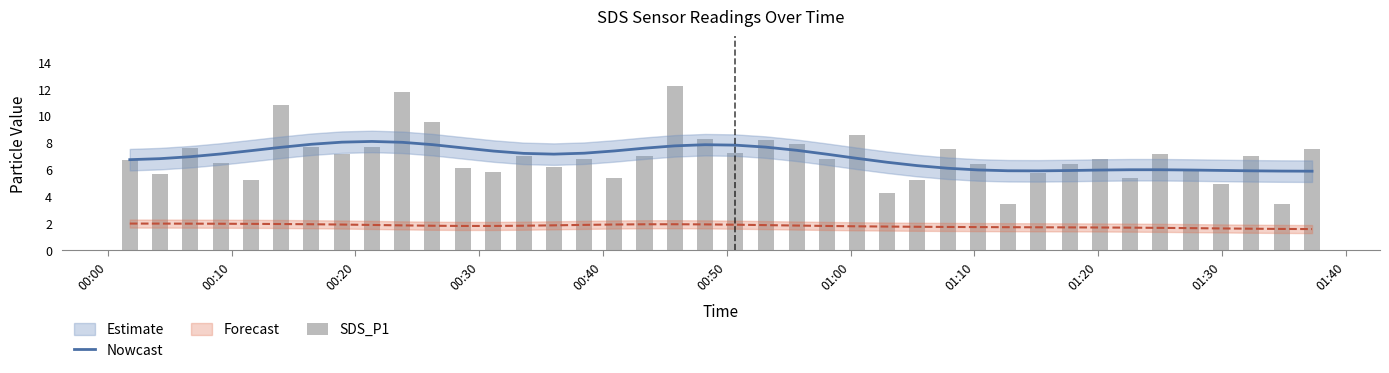

True or false: SDS_P1 has a value of 5.1 at 27.

False